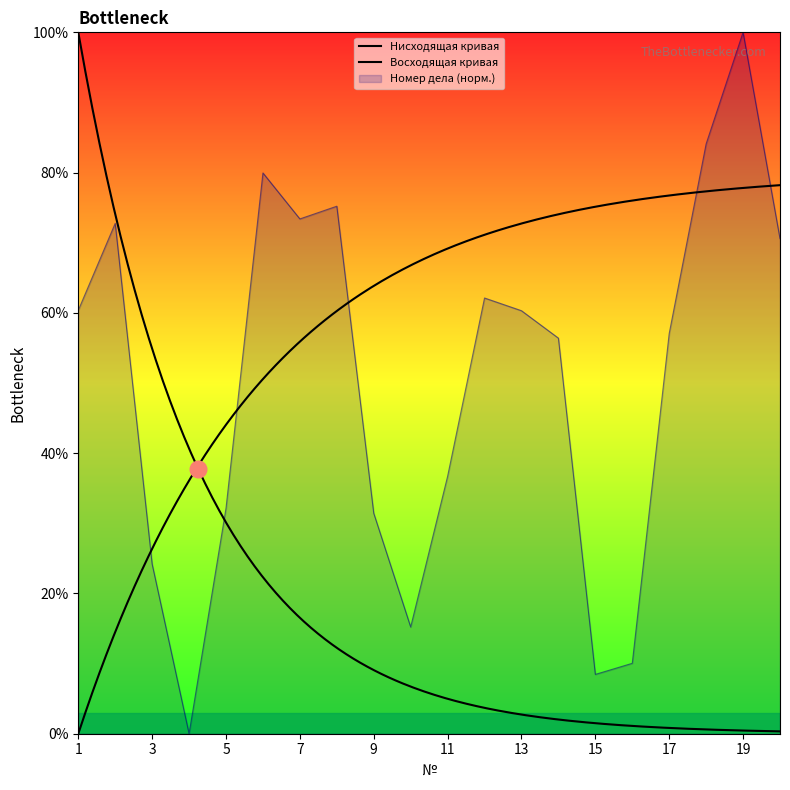

Does the chart display data point markers on the line(s)?

No